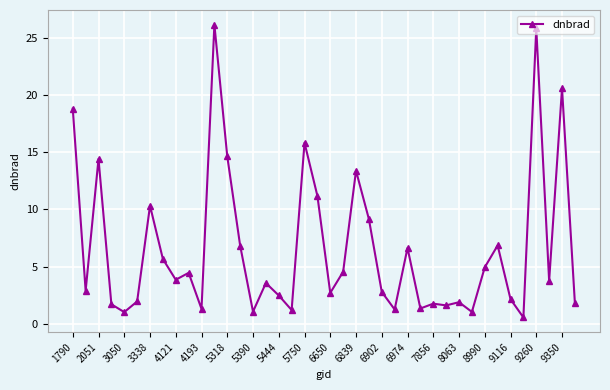

What is the value of the 28th point from the left?

1.4